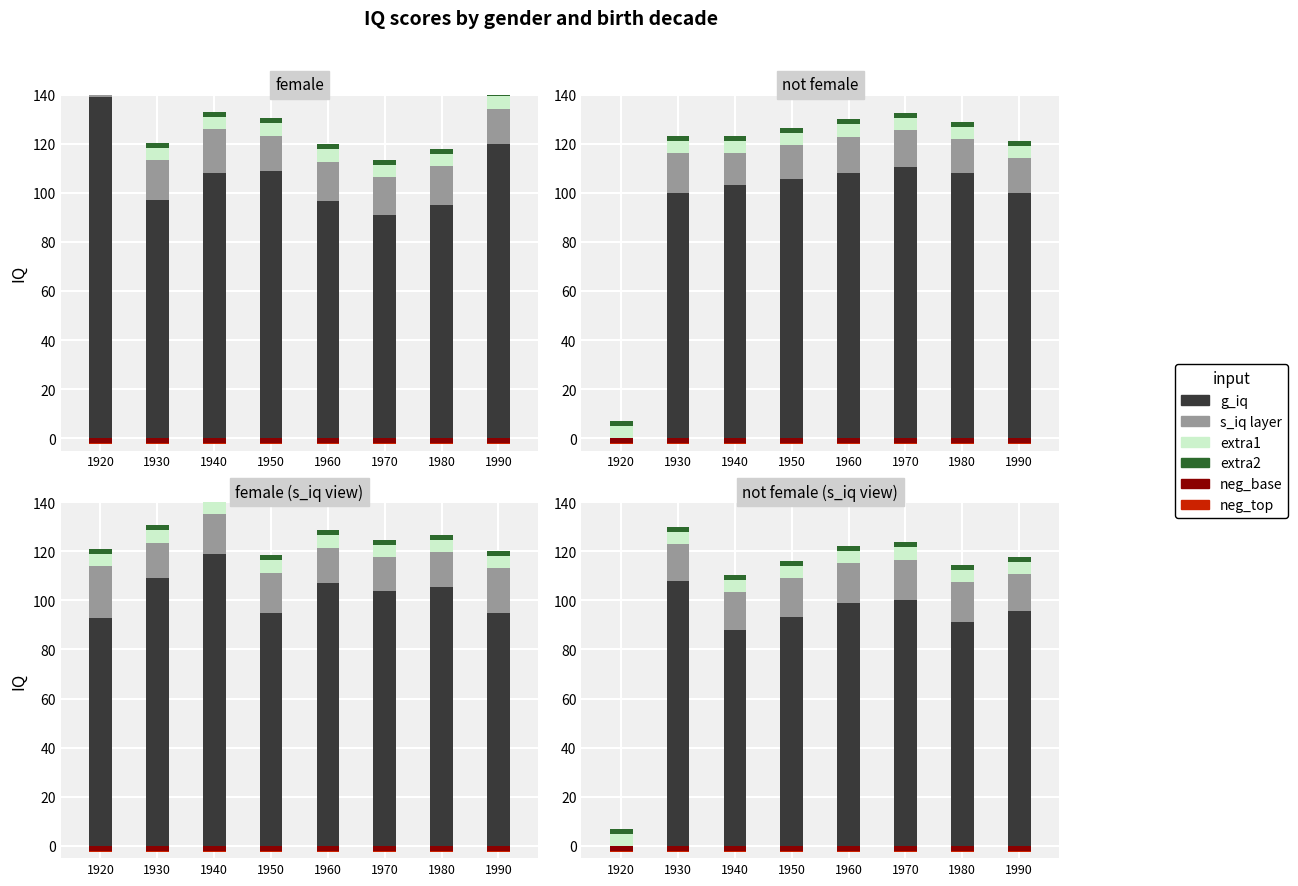

Which series has the largest total across all categories?

g_iq